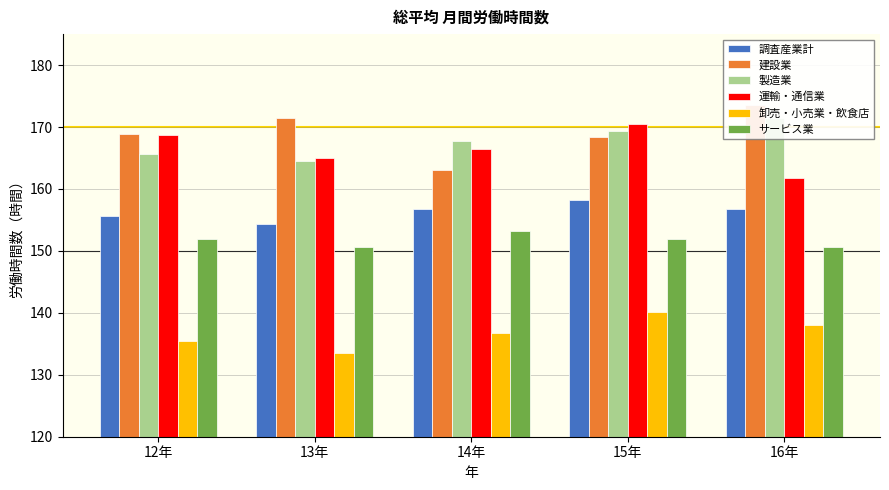

Does the chart contain stacked bars?

No